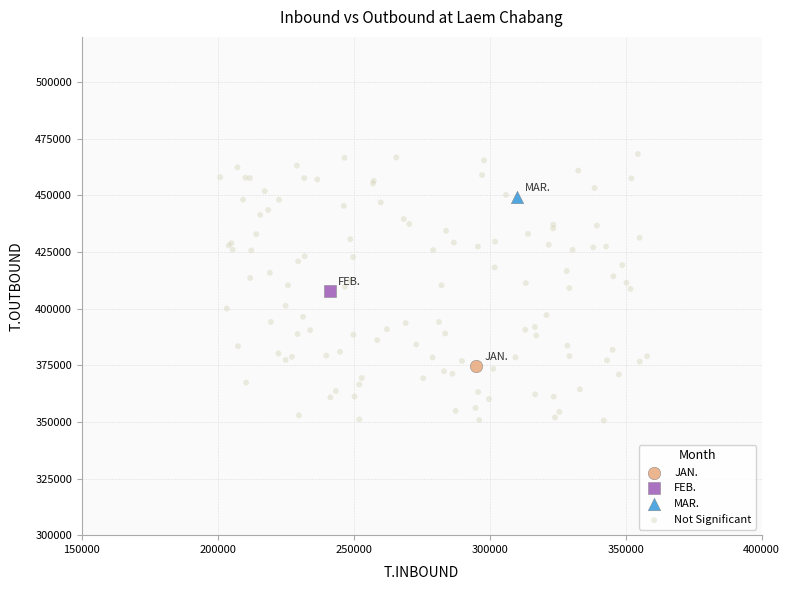

Which series contains the highest Y value?

Not Significant